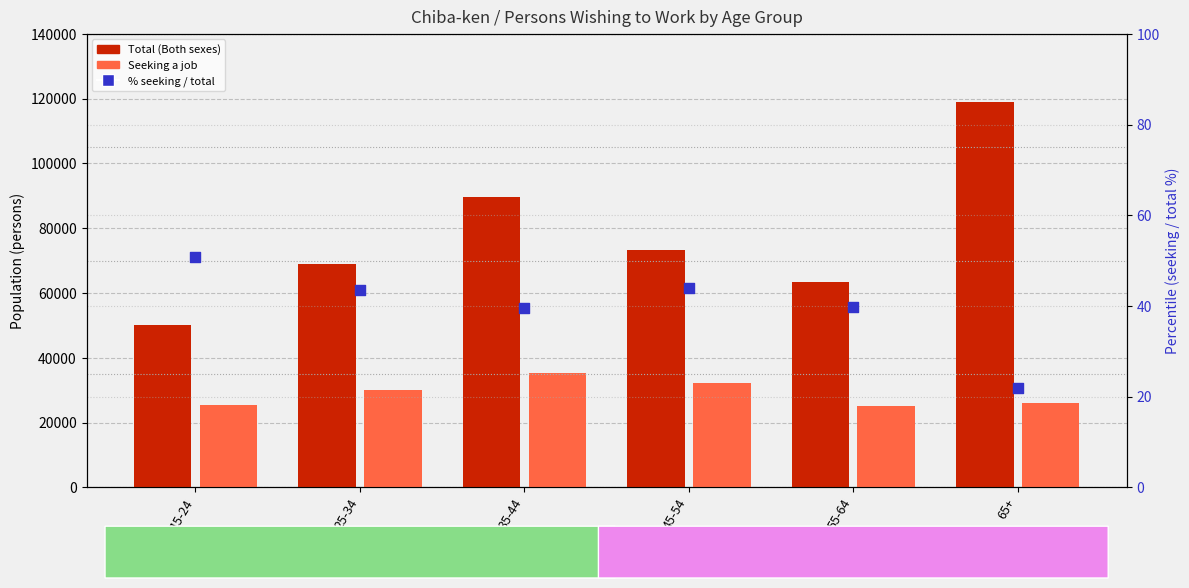

Is the value of Seeking a job at 25-34 greater than the value of % seeking / total at 65+?

Yes